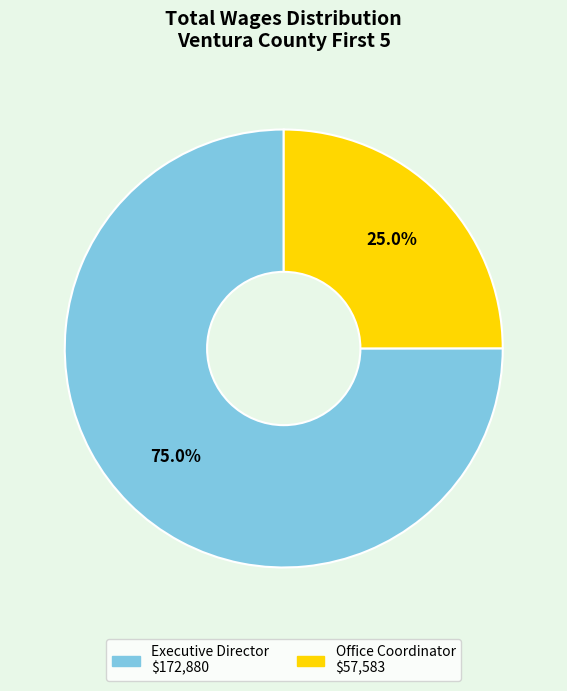

Which slice is the smallest?

Office Coordinator